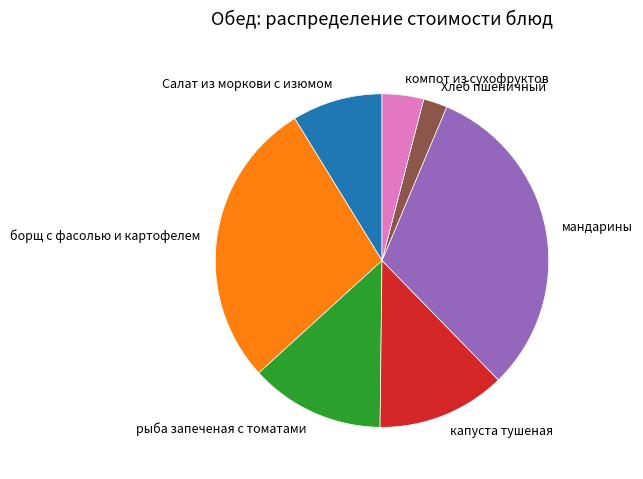

Rank the categories by value from lowest to highest.

Хлеб пшеничный, компот из сухофруктов, Салат из моркови с изюмом, капуста тушеная, рыба запеченая с томатами, борщ с фасолью и картофелем, мандарины